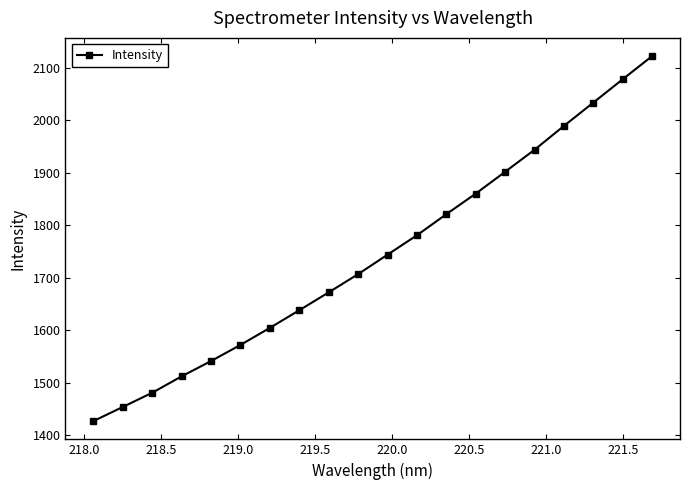

True or false: there are more than 0 points higher than both neighbors.

False